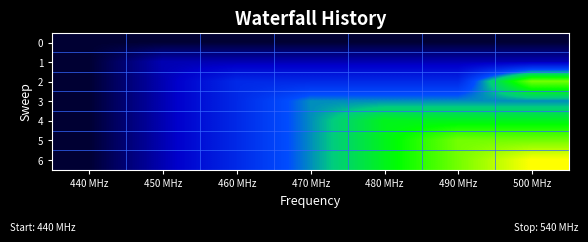

What is the difference between the highest and lowest values at 490 MHz?

5